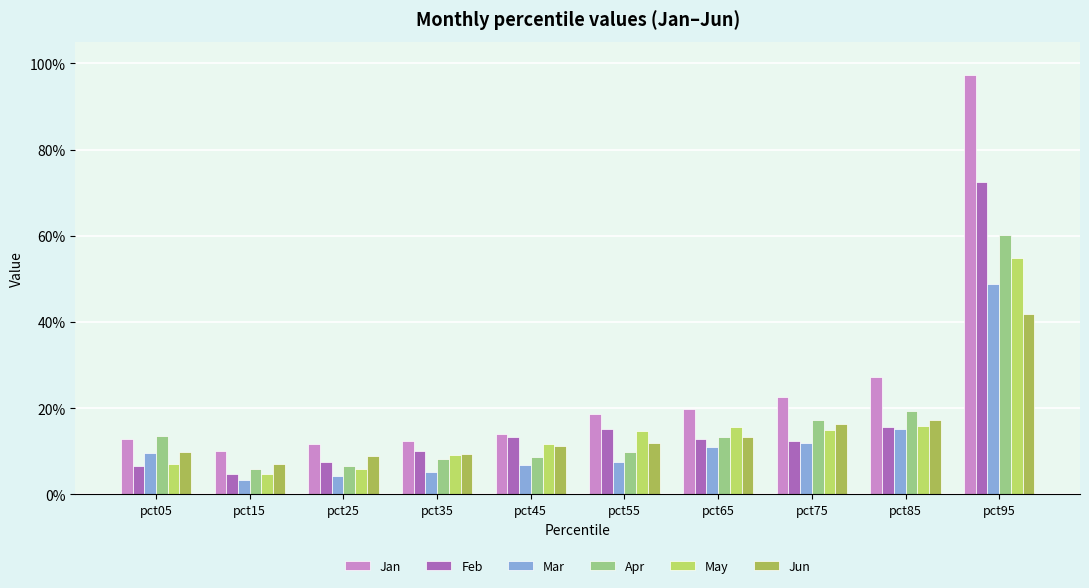

Between pct05 and pct45, which series saw the biggest shift?

Feb